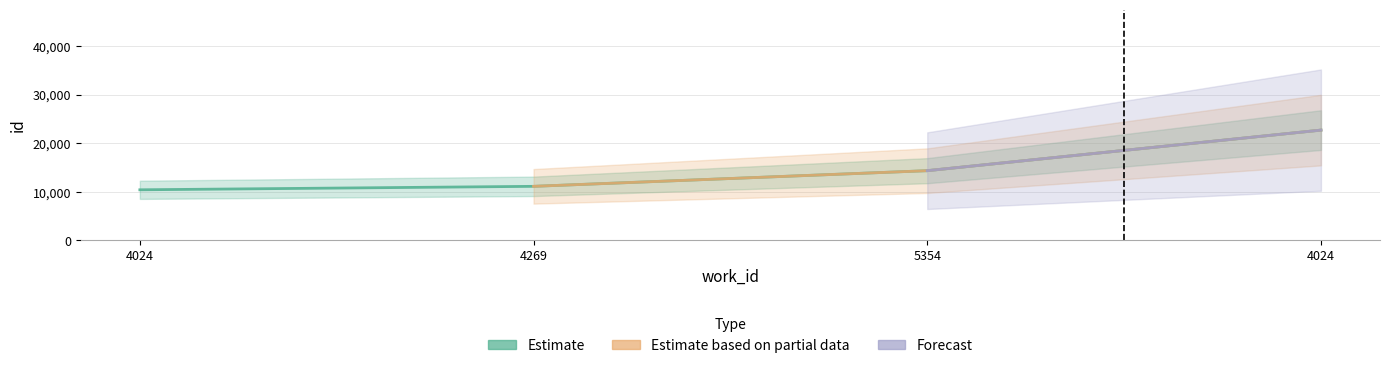

Reading right to left, transcribe all the data shown in this chart.

Estimate: 4024=22716	5354=14359	4269=11133	4024=10420
Estimate based on partial data: 4024=22716	5354=14359	4269=11133	4024=10420
Forecast: 4024=22716	5354=14359	4269=11133	4024=10420